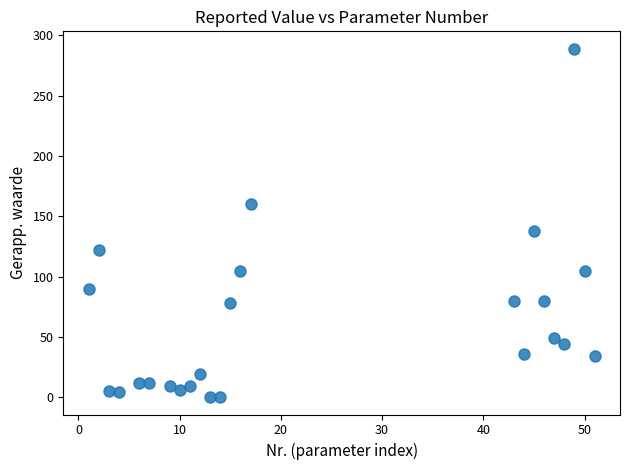

What is the range of X values (max minus min)?

50.0